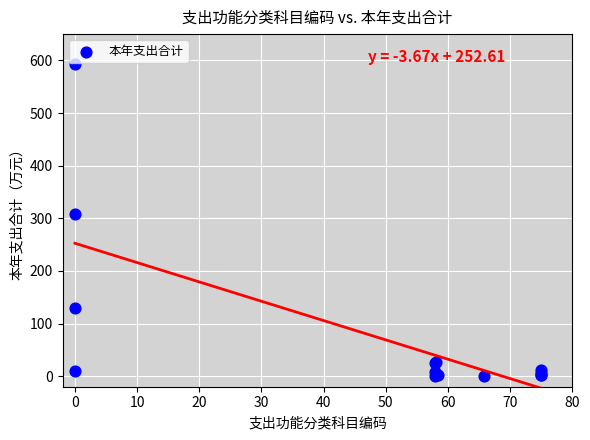

What Y value in the scatter plot is closest to 297?

307.4